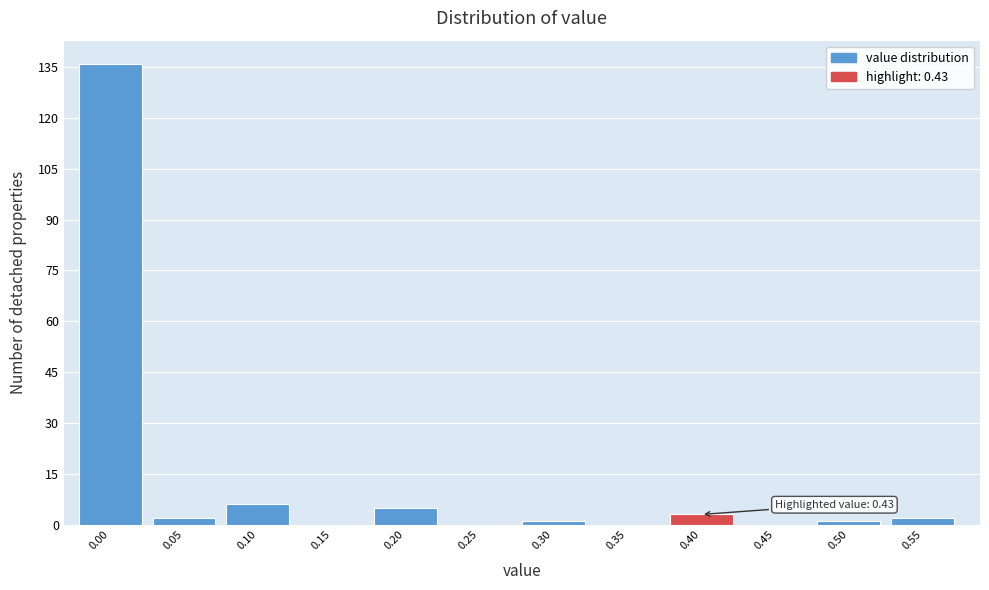

Reading left to right, extract all data points from this chart.

0.00=136	0.05=2	0.10=6	0.15=0	0.20=5	0.25=0	0.30=1	0.35=0	0.40=3	0.45=0	0.50=1	0.55=2